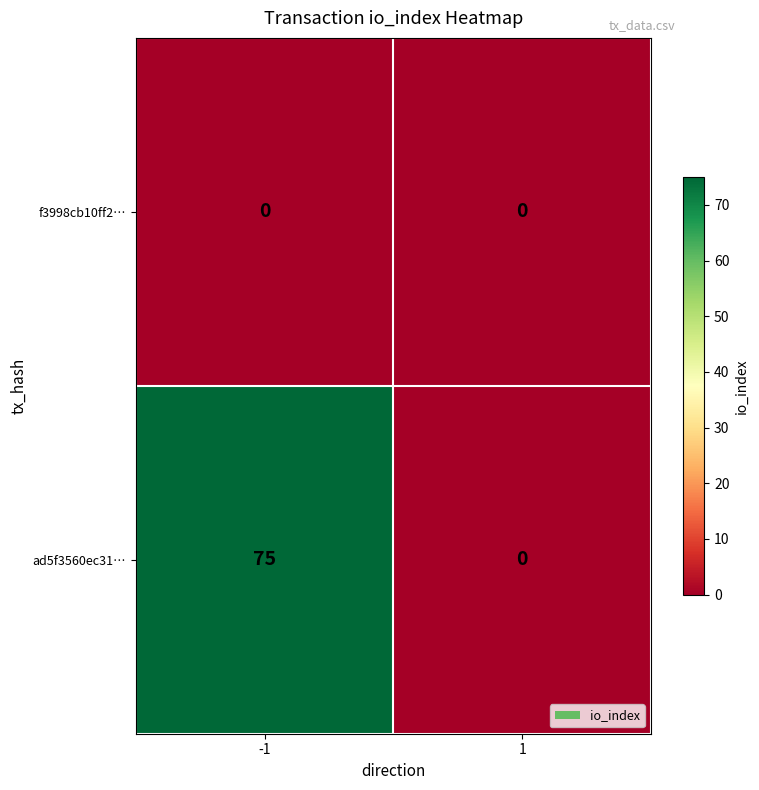

What is the greatest value displayed?

75